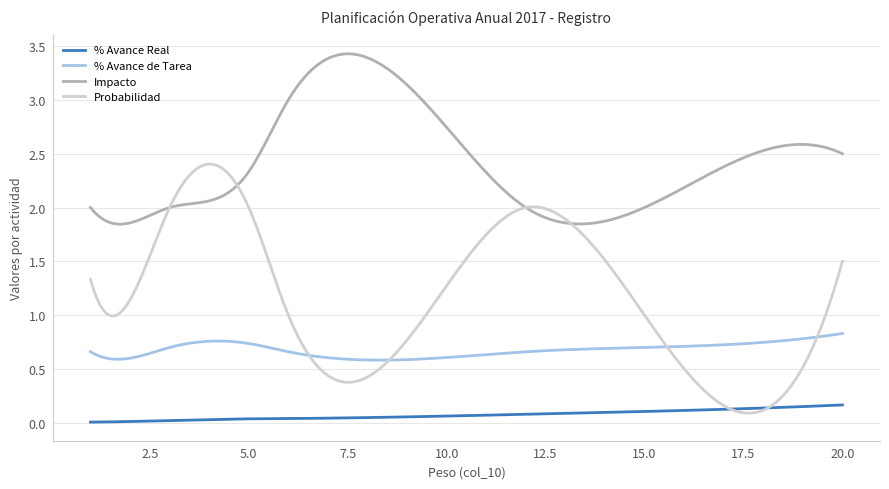

How many series are shown in this chart?

4